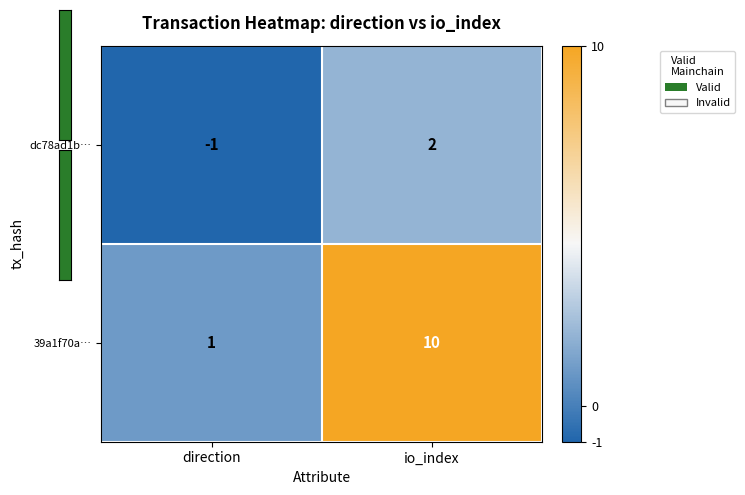

At which label does dc78ad1b… reach its minimum?

direction